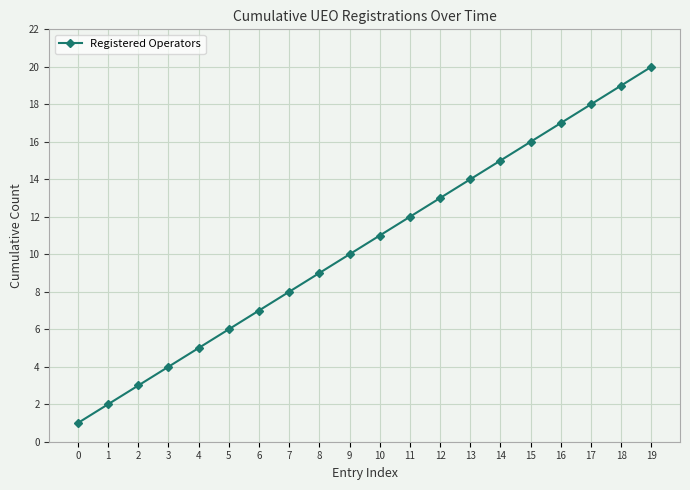

What is the sum of the values at 14 and 18?

34